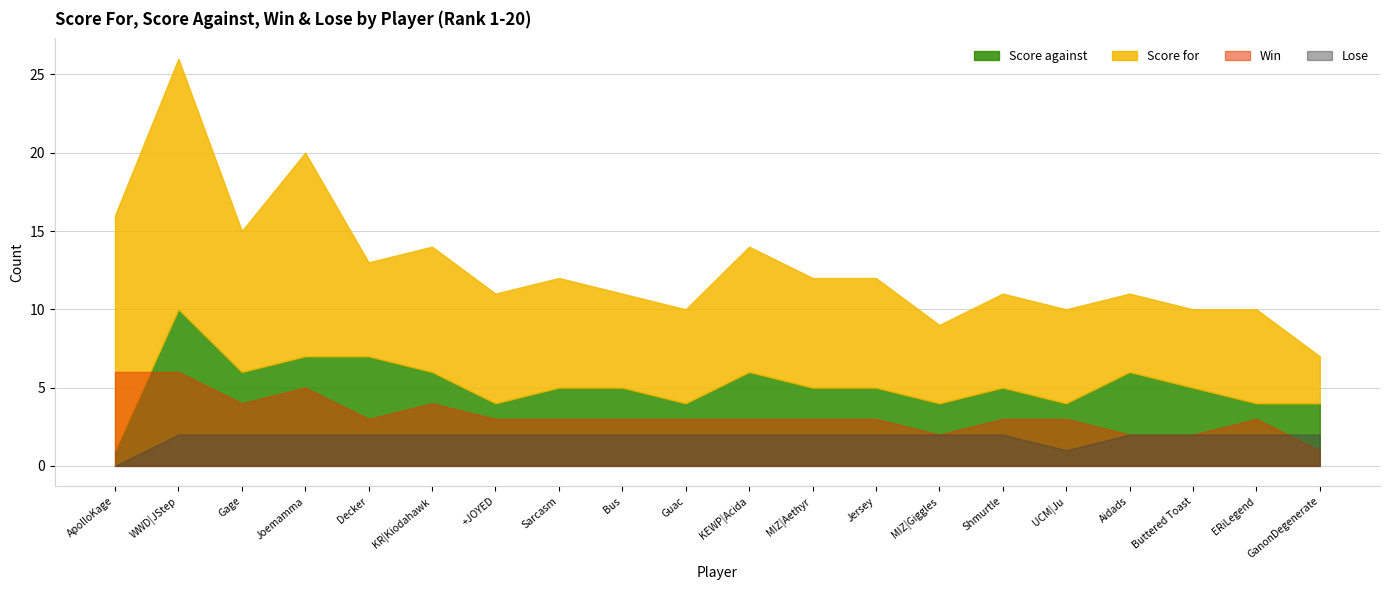

True or false: Score for and Win cross at least once.

False